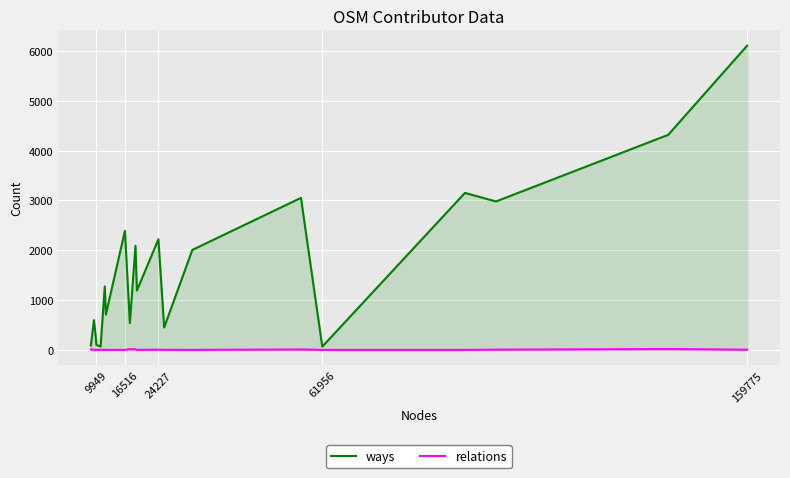

At how many categories does at least one series exceed 2901?

5